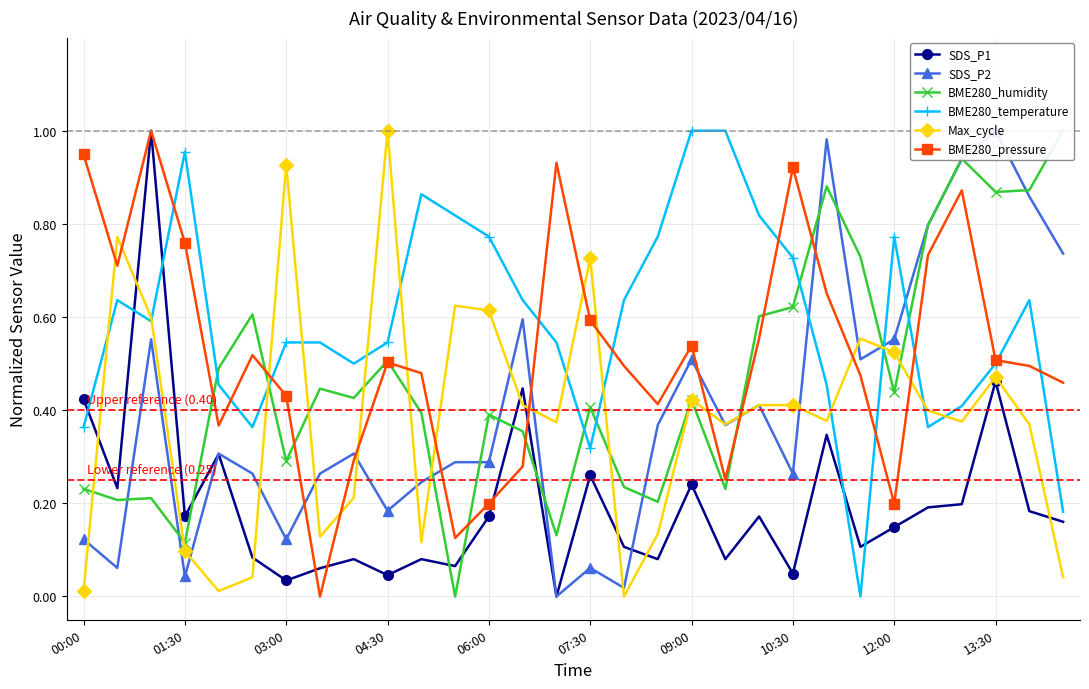

What is the maximum value for BME280_humidity?

1.0